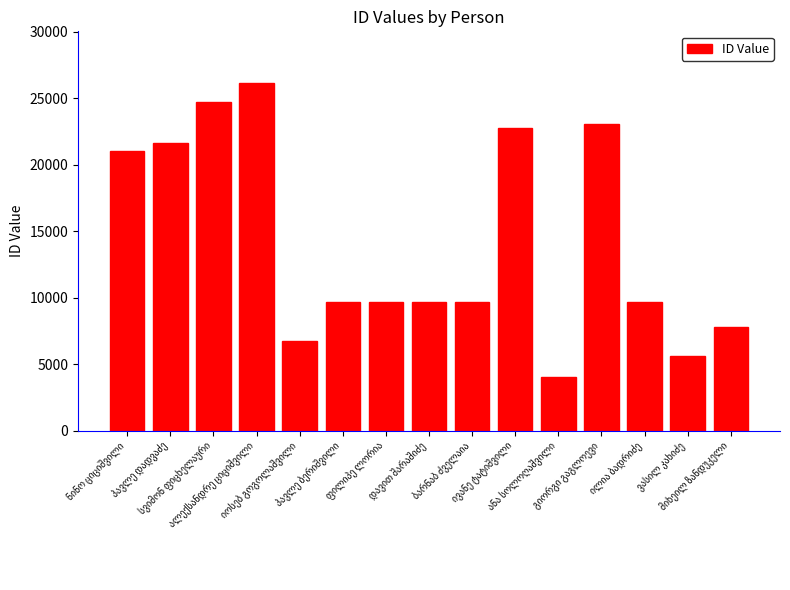

What is the smallest value displayed?

4026